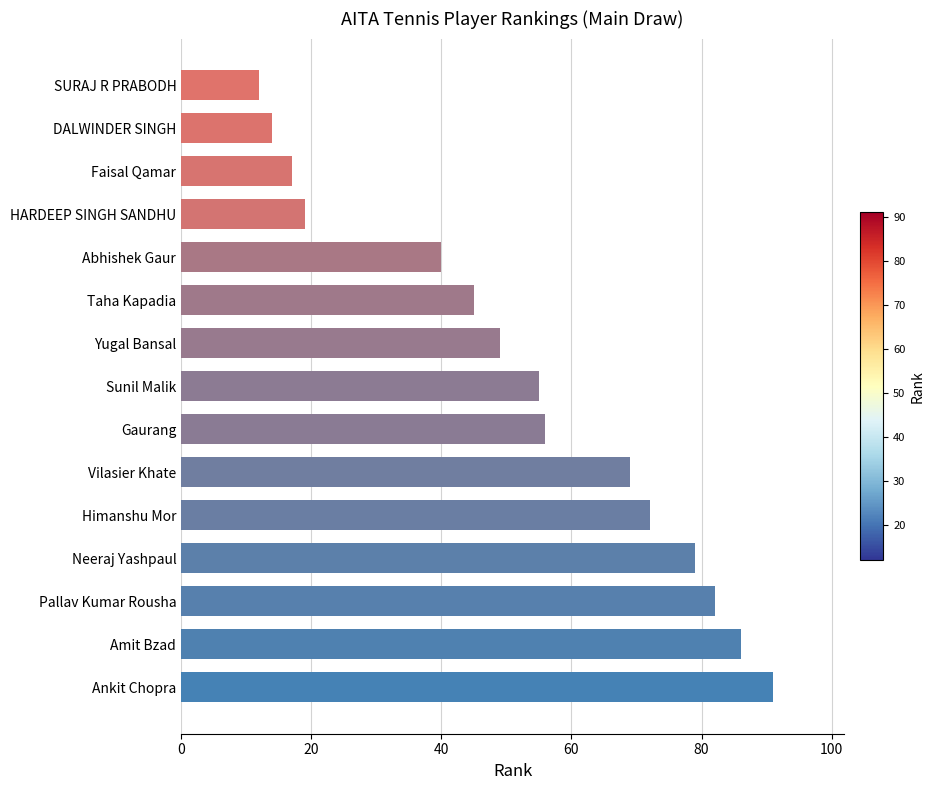

Is it true that the value at Himanshu Mor is 72?

True